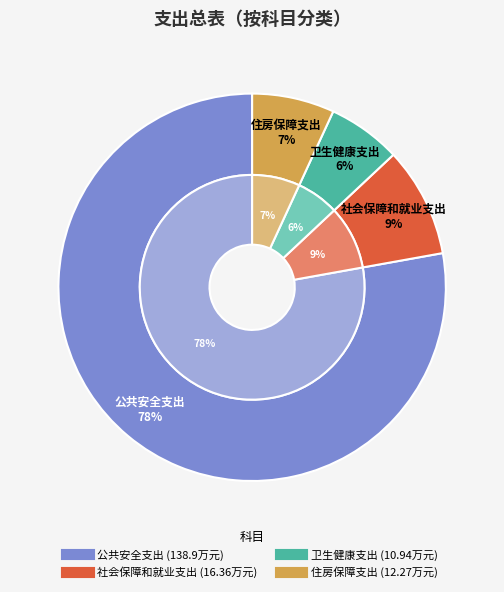

How many segments does this pie chart have?

4